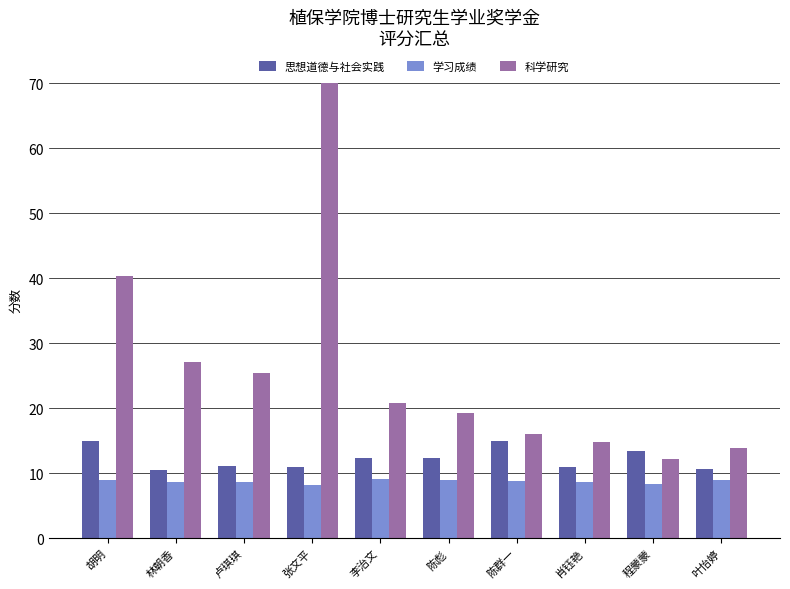

At which category is the sum across all series the highest?

张文平